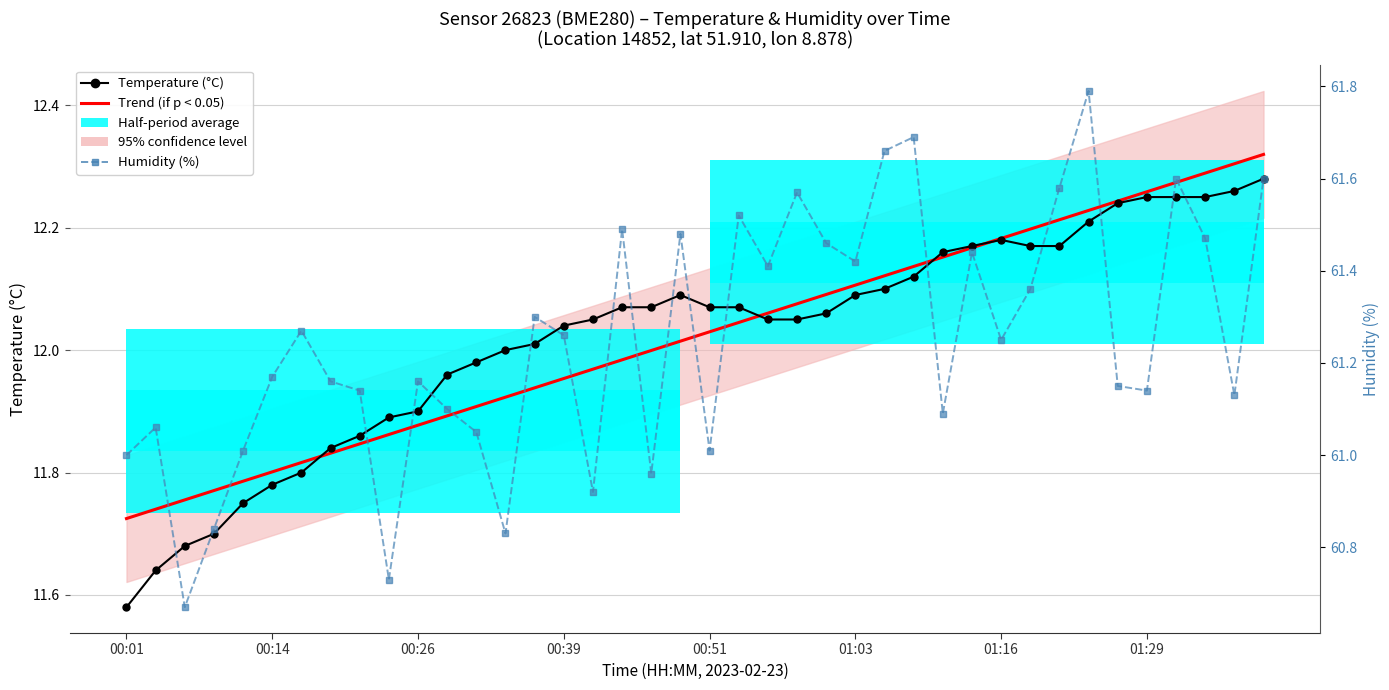

True or false: Humidity (%) has more than 2 points higher than both neighbors.

True